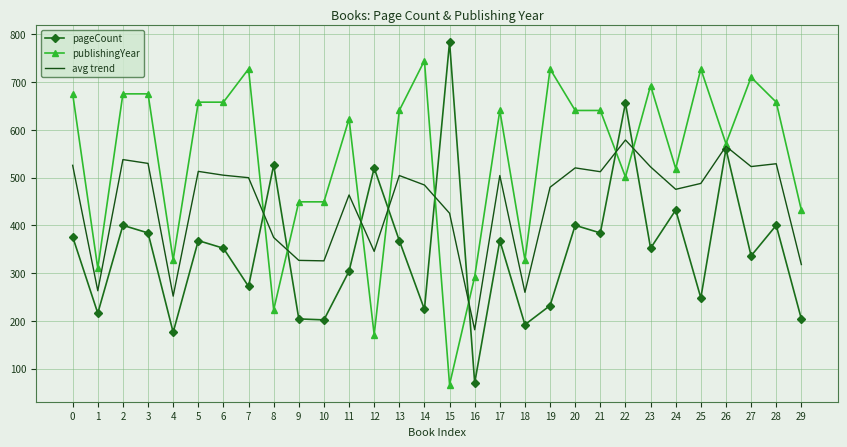

What is the average value of the pageCount series?

350.3